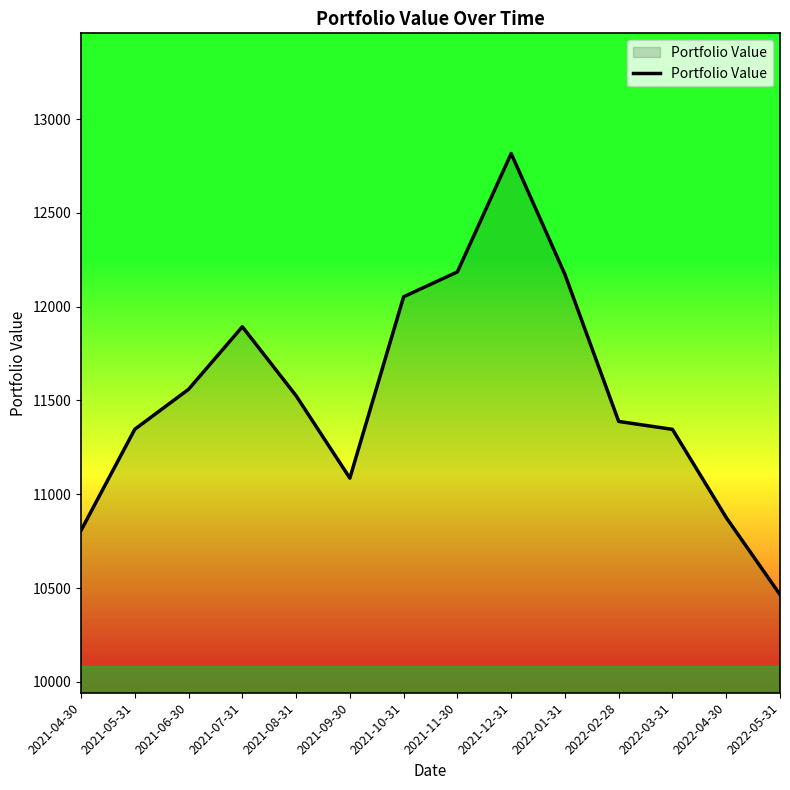

Approximately how many times larger is the value at 2022-04-30 compared to 2021-05-31?

1.0